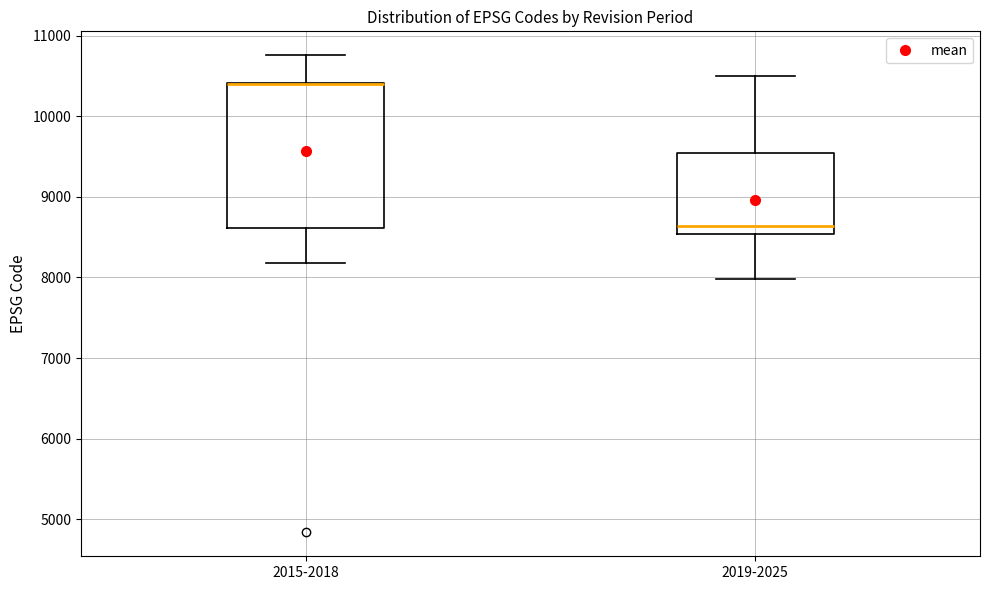

Which box is the tallest, from its lower edge to its upper edge?

2015-2018